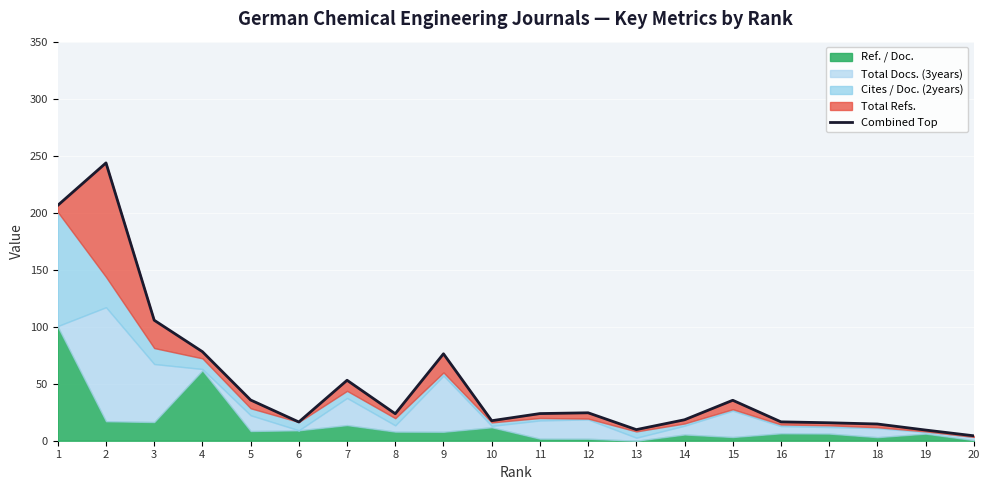

What is the difference between the values at 16 and 9?

59.7